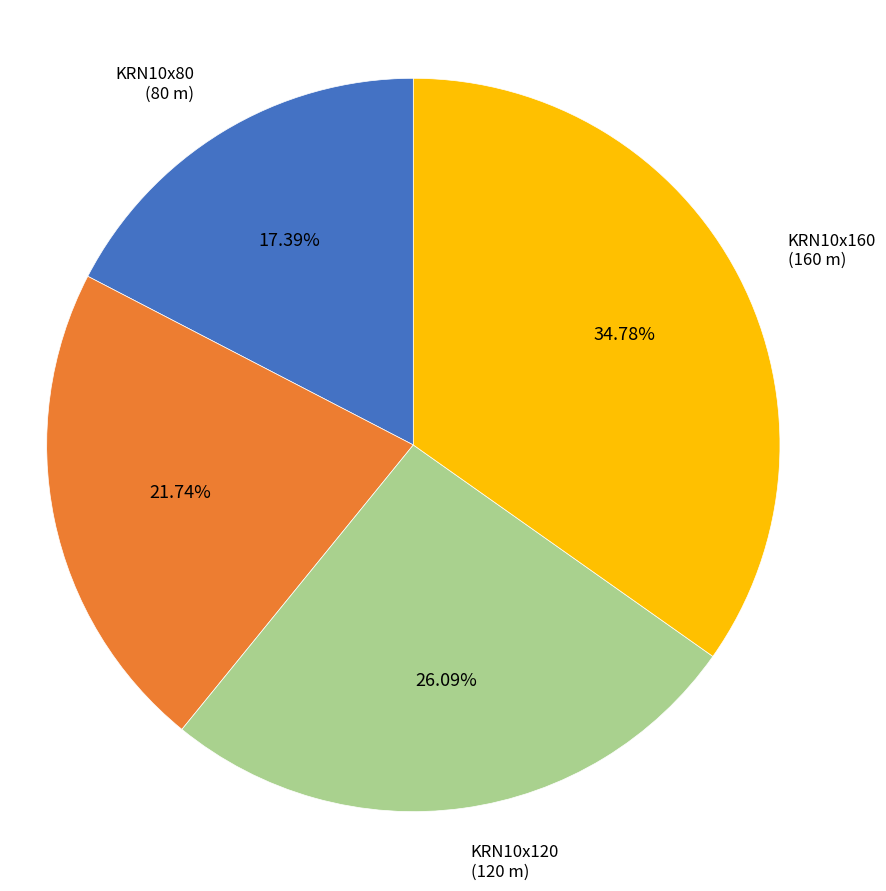

Which slice is the smallest?

KRN10x80